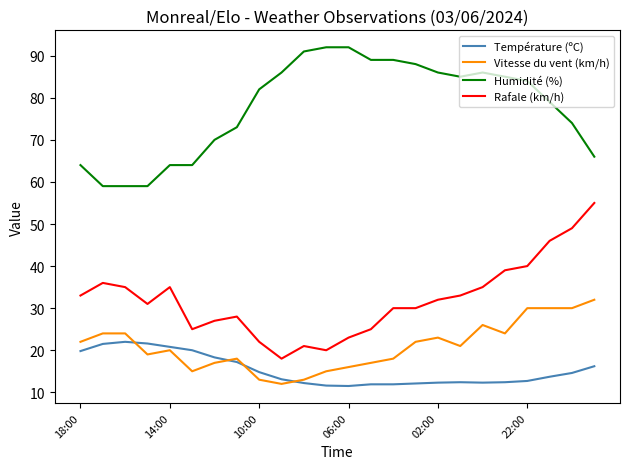

What are all the series names shown in the legend?

Température (ºC), Vitesse du vent (km/h), Humidité (%), Rafale (km/h)